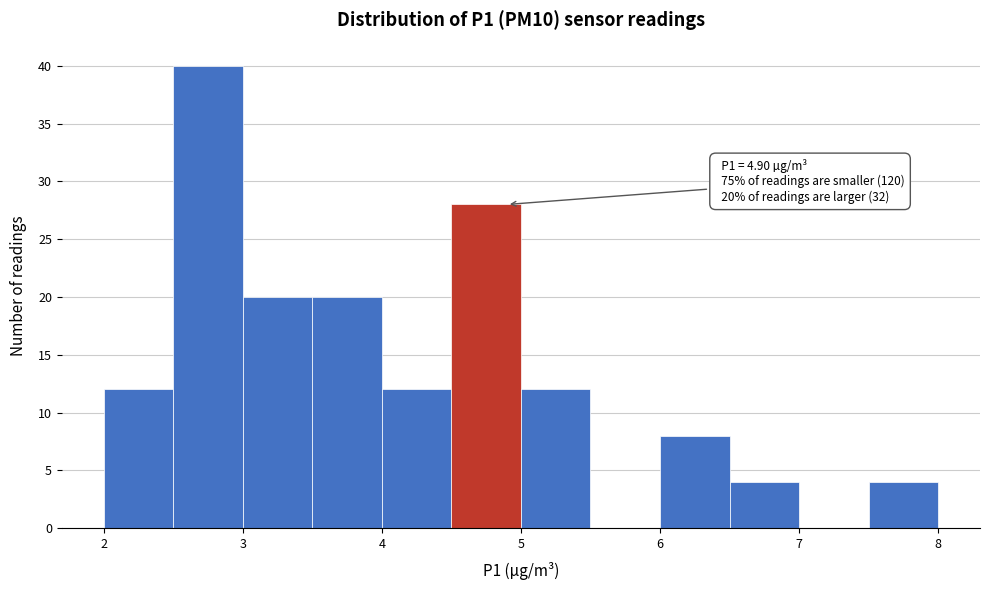

Which range on the x-axis has the tallest bar?

2.5 to 3.0